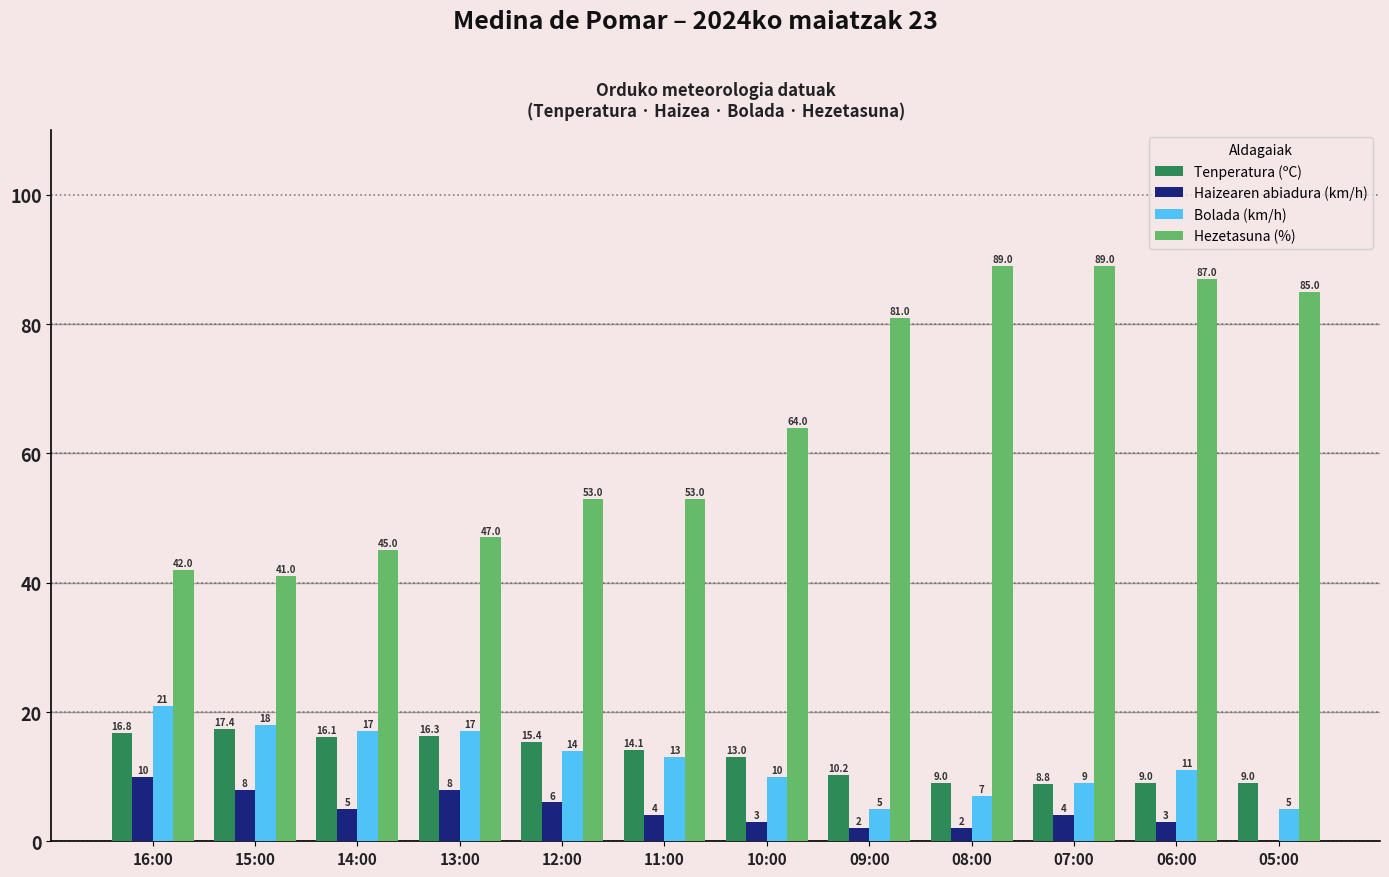

Is it true that Tenperatura (ºC) equals 16.1 at 14:00?

True